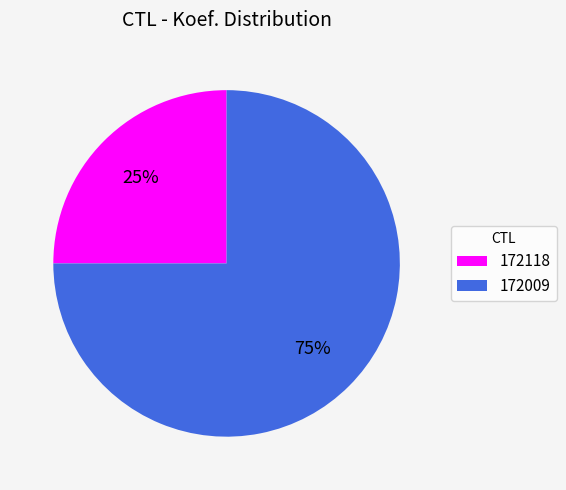

Approximately how many times larger is the value at 172009 compared to 172118?

3.0